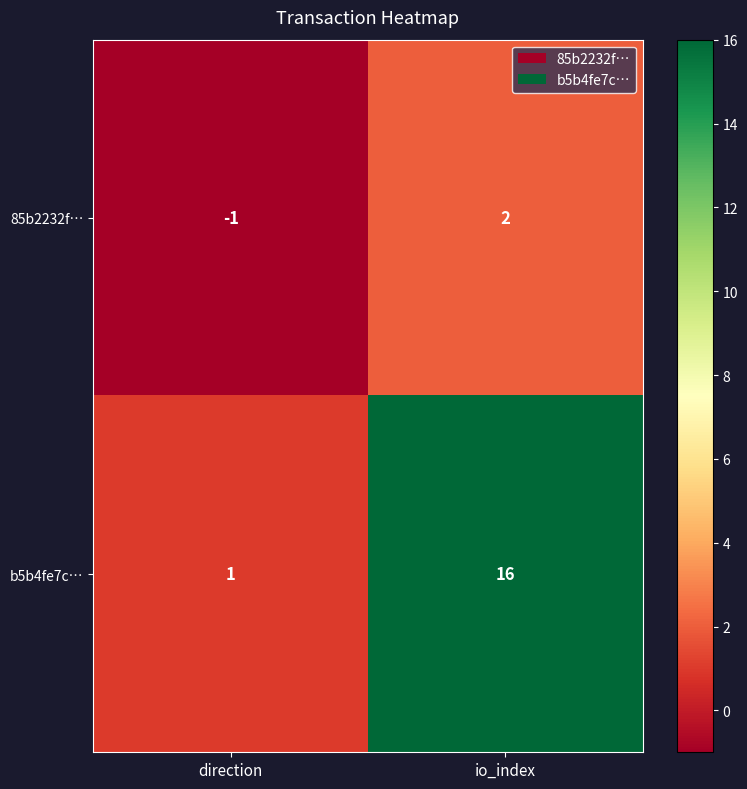

The value of 85b2232f… at io_index is 3. True or false?

False